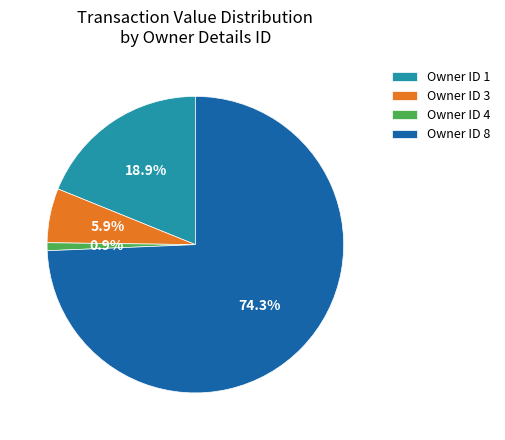

Which slice is the largest?

Owner ID 8